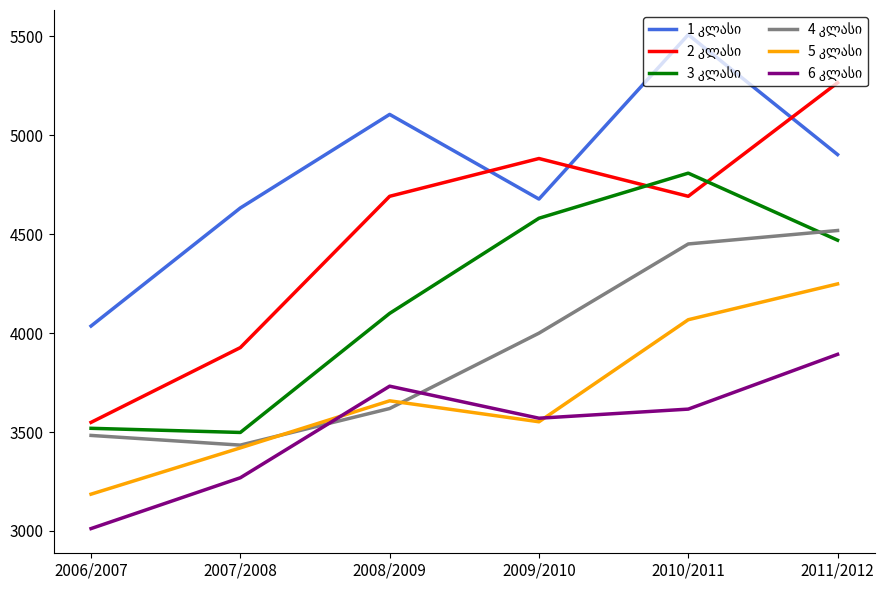

At which category does the chart reach its minimum across all series?

2006/2007